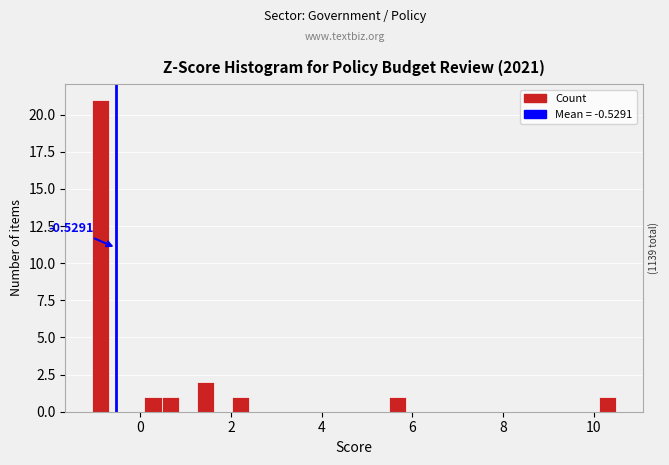

Around what value on the x-axis is the tallest bar? Give the approximate position of its centre, as read against the axis.

-0.8